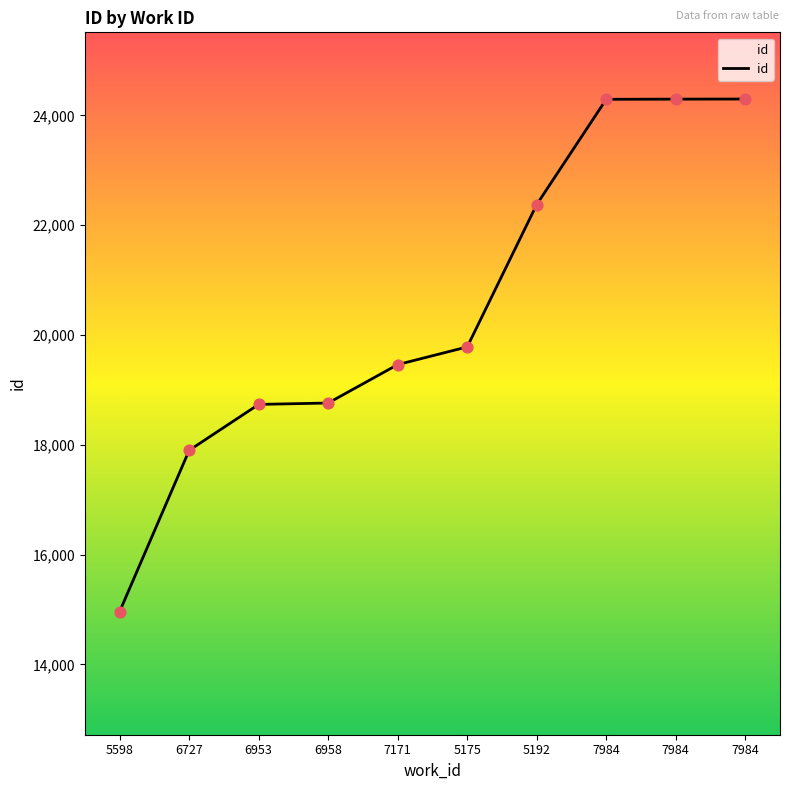

Which has a higher value, 5598 or 6953?

6953